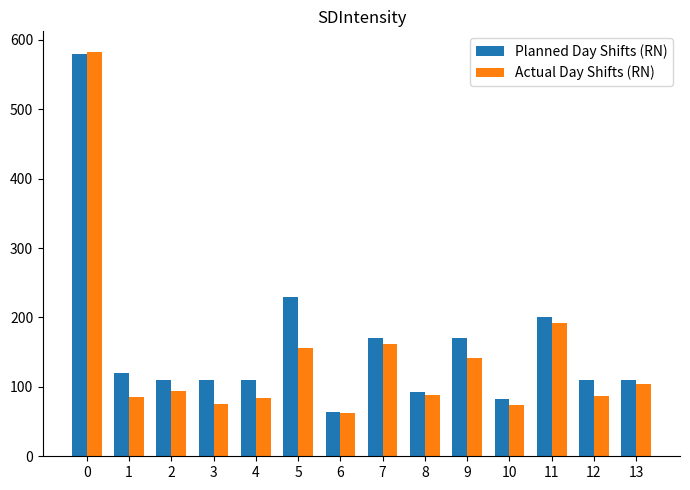

How many categories are shown in the chart?

14